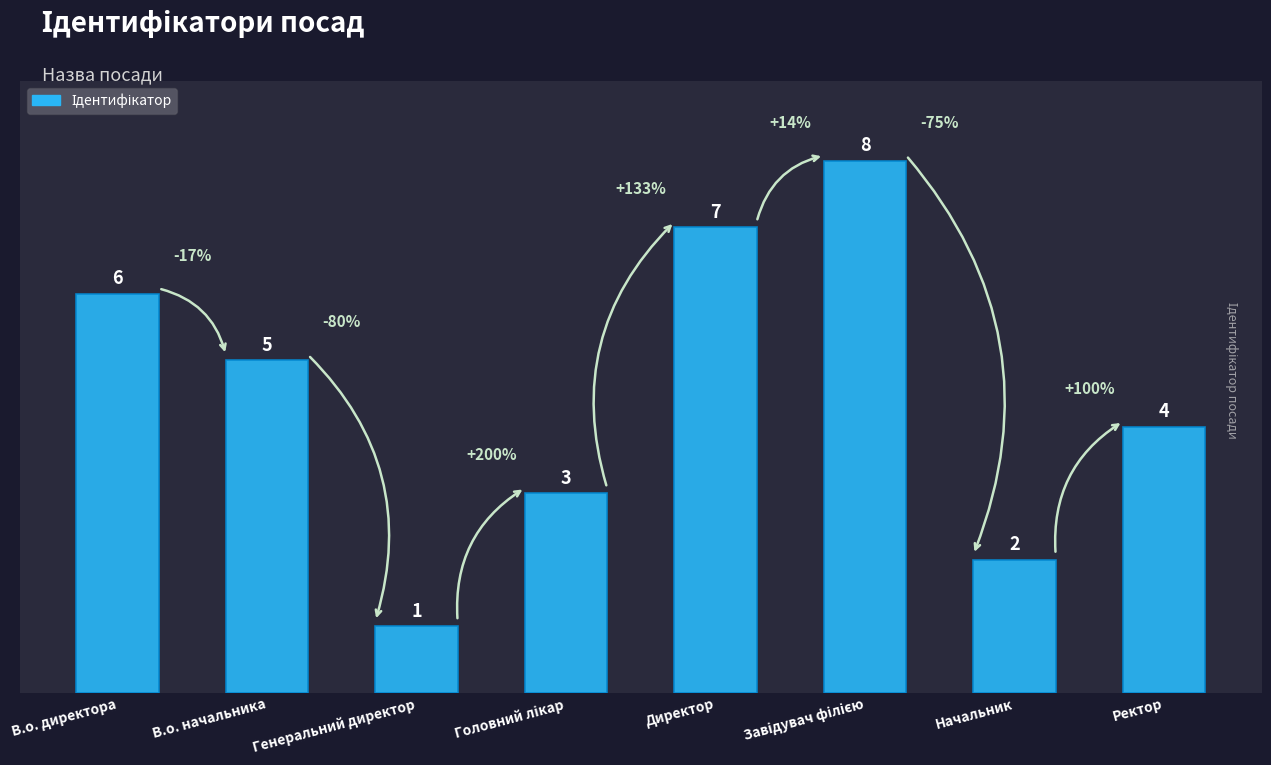

What is the value of the 7th bar from the left?

2